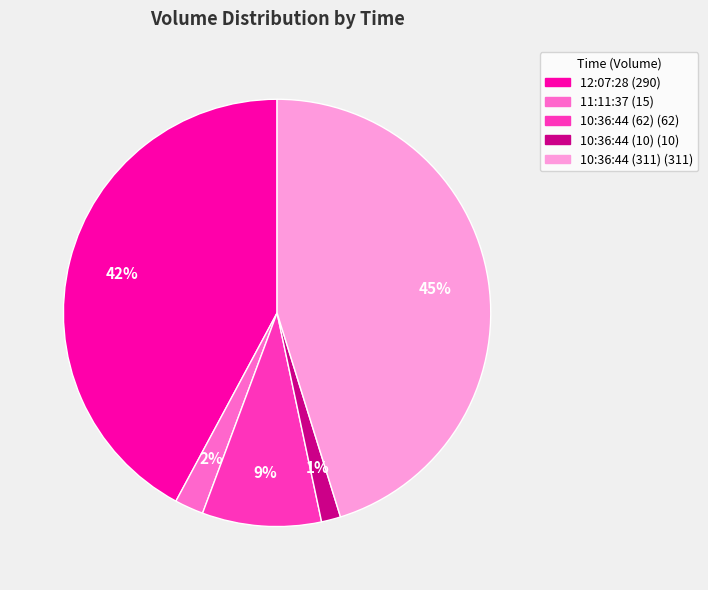

To the nearest percent, what is the difference between the 10:36:44 (62) and 10:36:44 (10) slice percentages?

8%